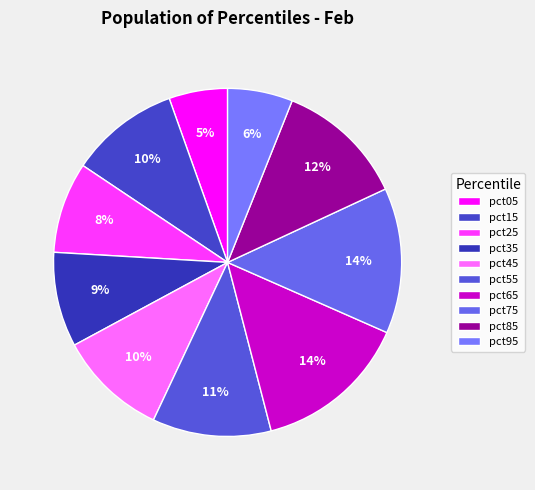

Is there any slice that represents more than half of the pie?

No